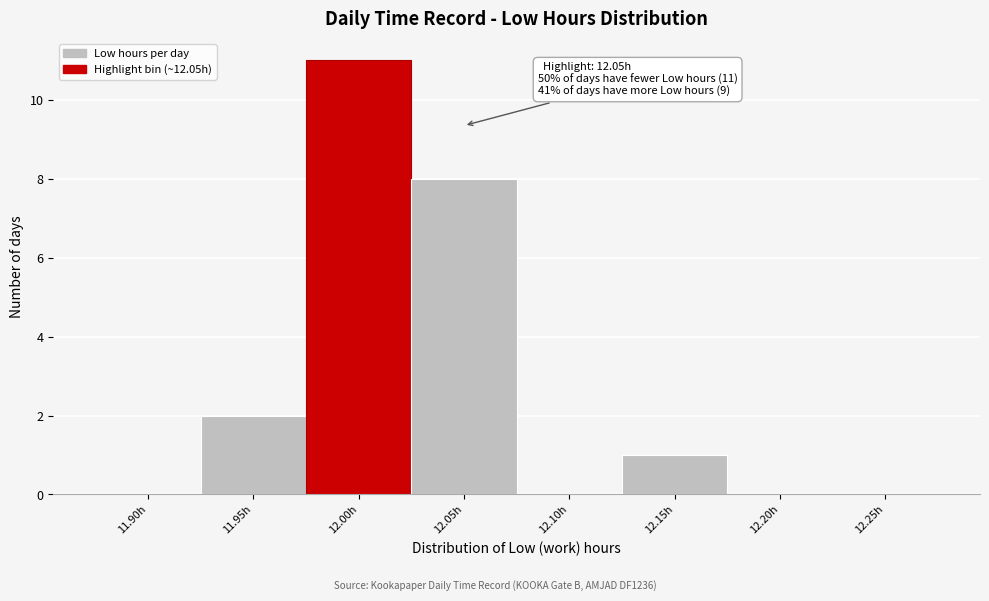

Reading right to left, list all the values displayed in this chart.

12.25h=0	12.20h=0	12.15h=1	12.10h=0	12.05h=8	12.00h=11	11.95h=2	11.90h=0